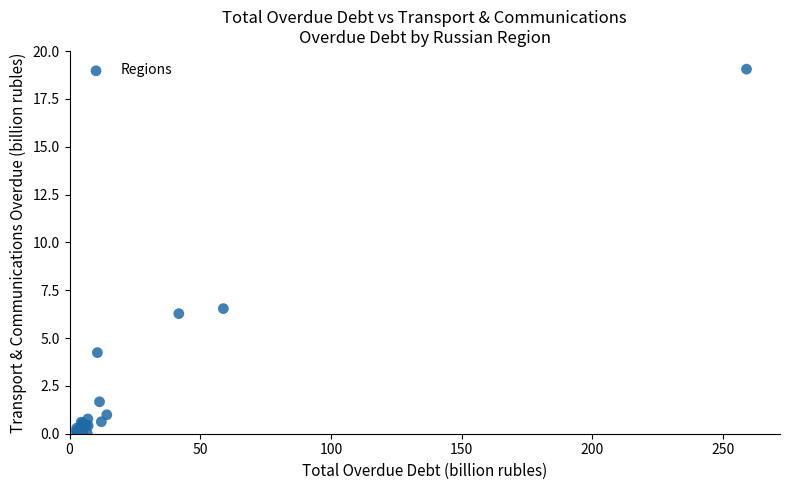

What Y value in the scatter plot is closest to 9?

6.5